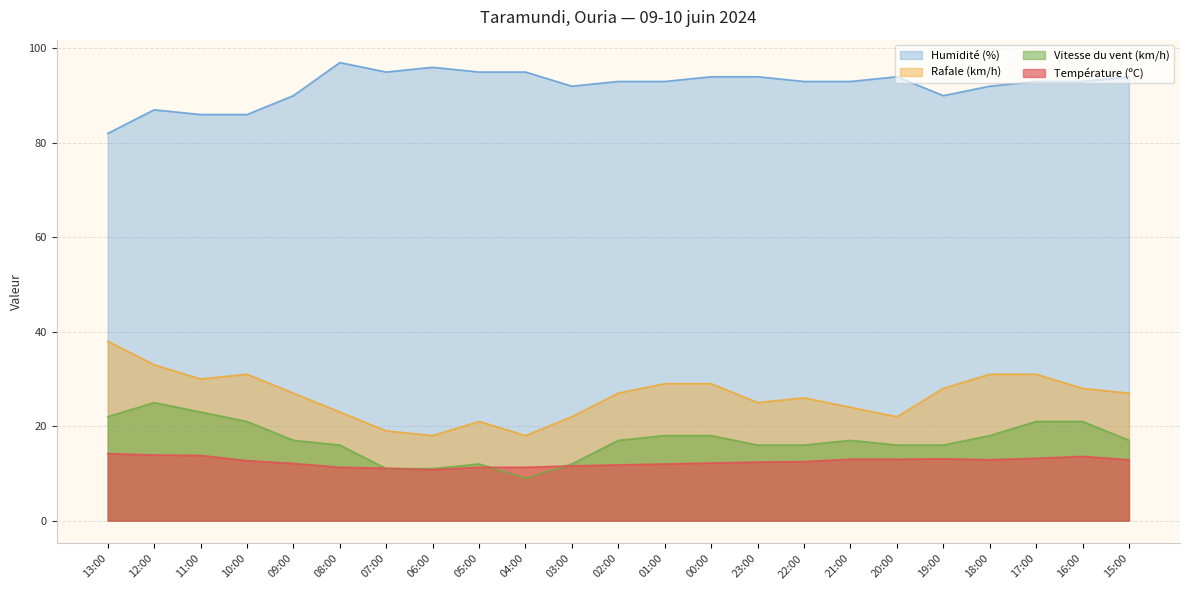

List the labels in order of Température (ºC) value, smallest first.

06:00, 07:00, 08:00, 05:00, 04:00, 03:00, 02:00, 01:00, 09:00, 00:00, 23:00, 22:00, 10:00, 18:00, 15:00, 21:00, 20:00, 19:00, 17:00, 16:00, 11:00, 12:00, 13:00